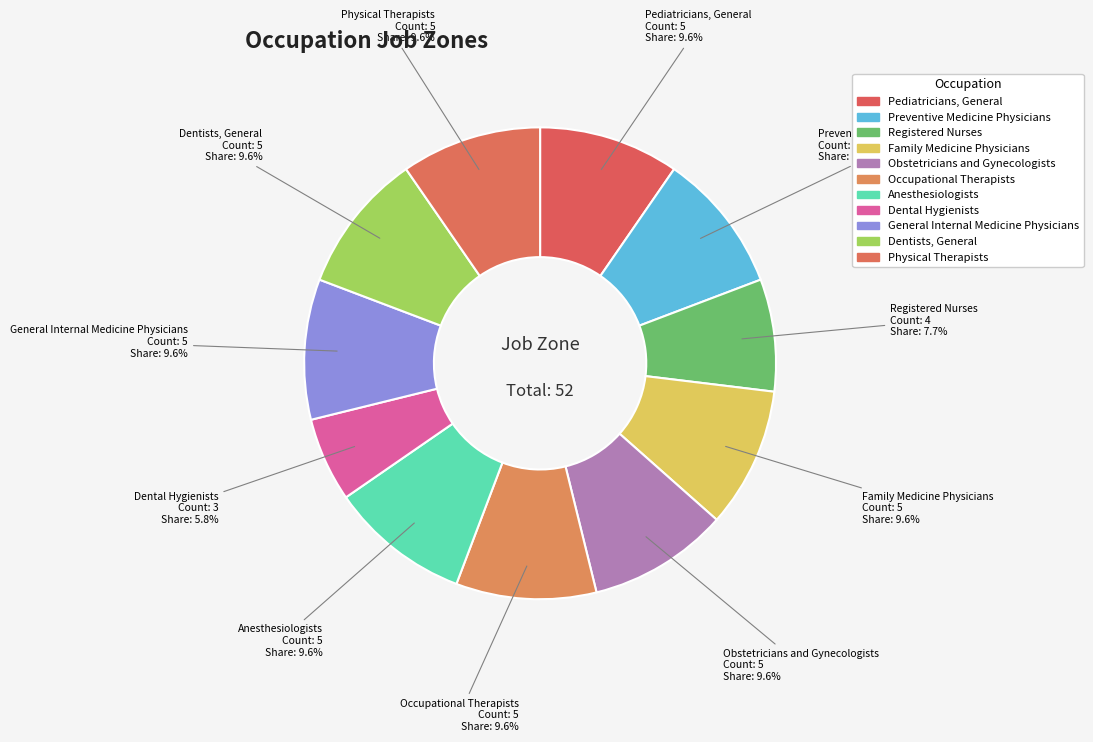

To the nearest percent, what is the difference between the Preventive Medicine Physicians and Dental Hygienists slice percentages?

4%